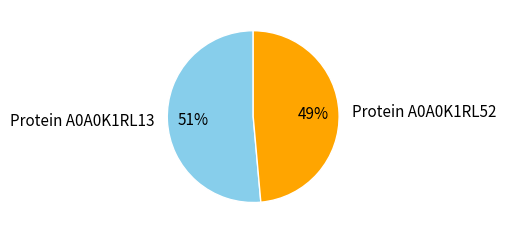

Which category has the smallest portion of the pie?

Protein A0A0K1RL52